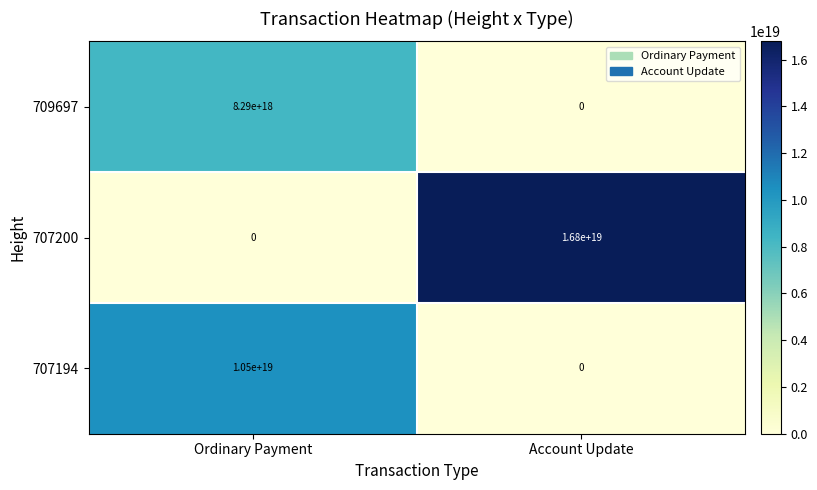

List the series in order of their overall mean, lowest first.

709697, 707194, 707200